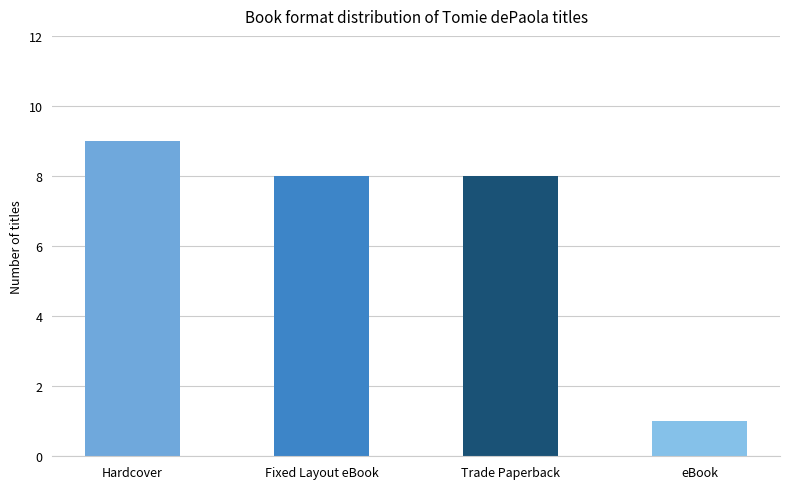

Reading left to right, list all the values displayed in this chart.

Hardcover=9	Fixed Layout eBook=8	Trade Paperback=8	eBook=1